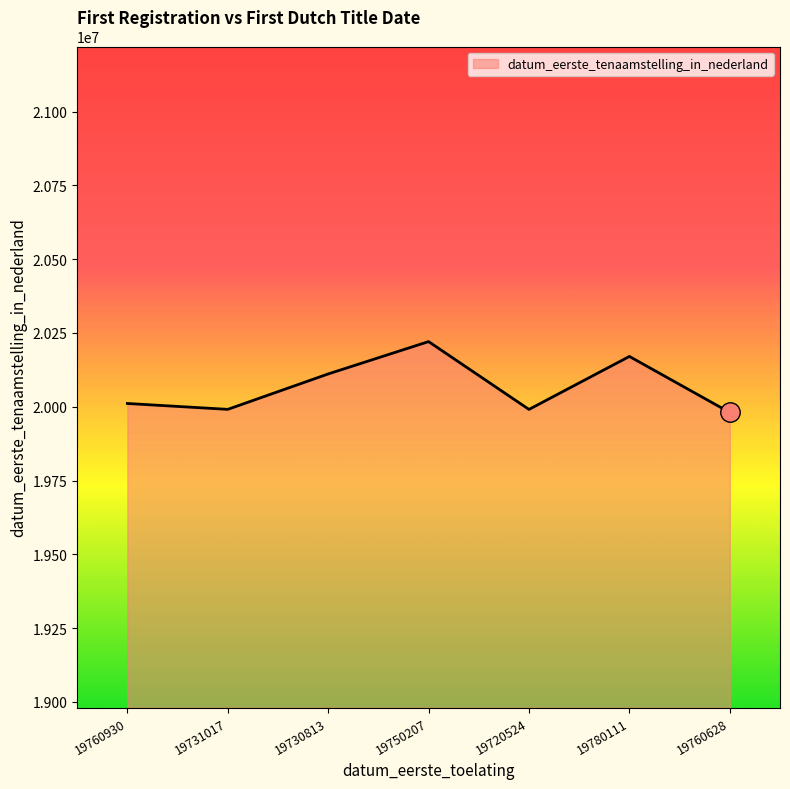

True or false: the data has more than 1 interior local peaks.

True